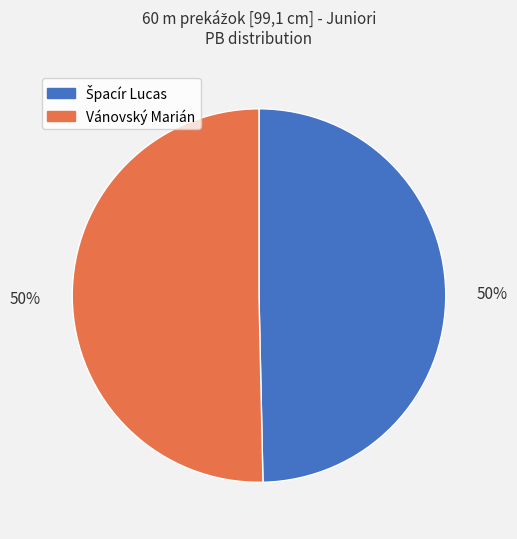

What percentage is the Vánovský Marián slice, to the nearest percent?

50%